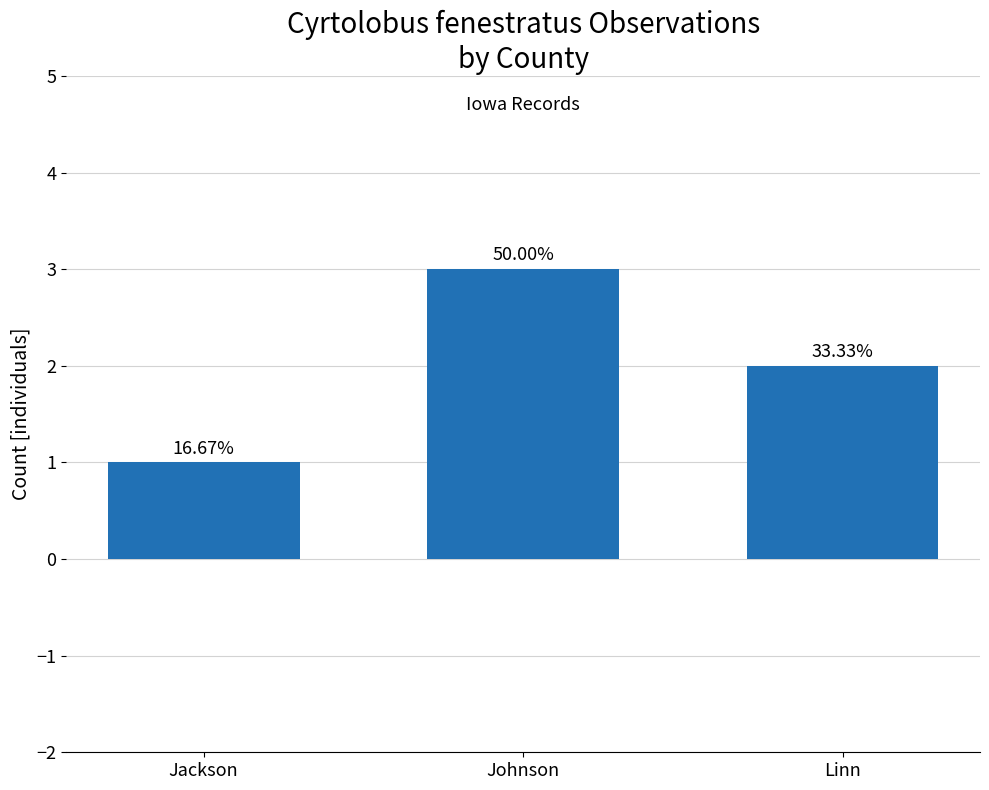

What is the label of the 1st bar from the left?

Jackson